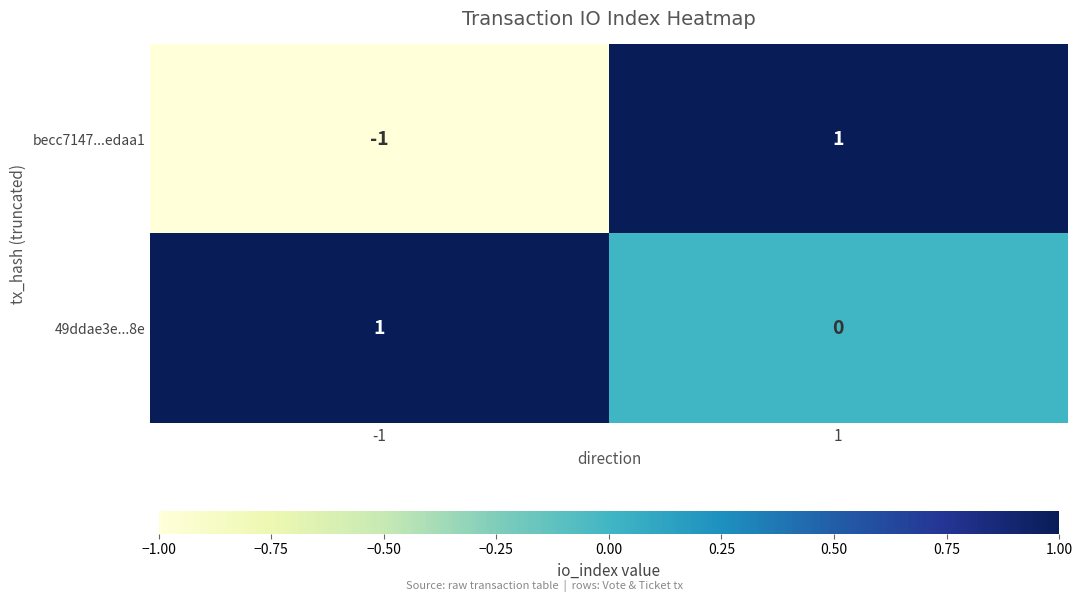

List the series in order of their overall mean, lowest first.

becc7147...edaa1, 49ddae3e...8e